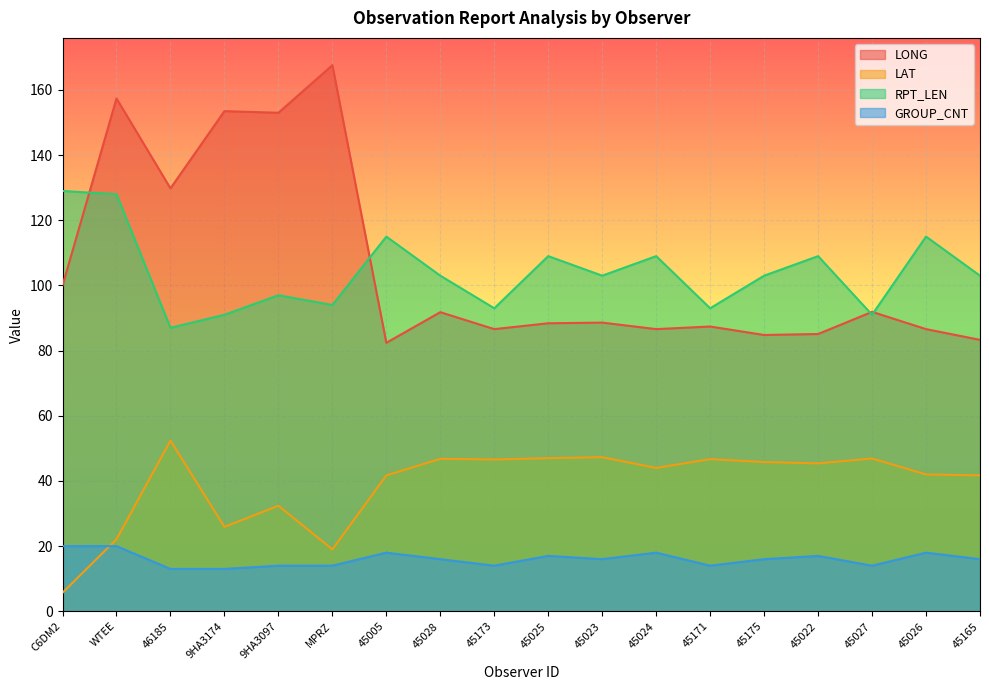

The value of RPT_LEN at 45173 is 93.0. True or false?

True